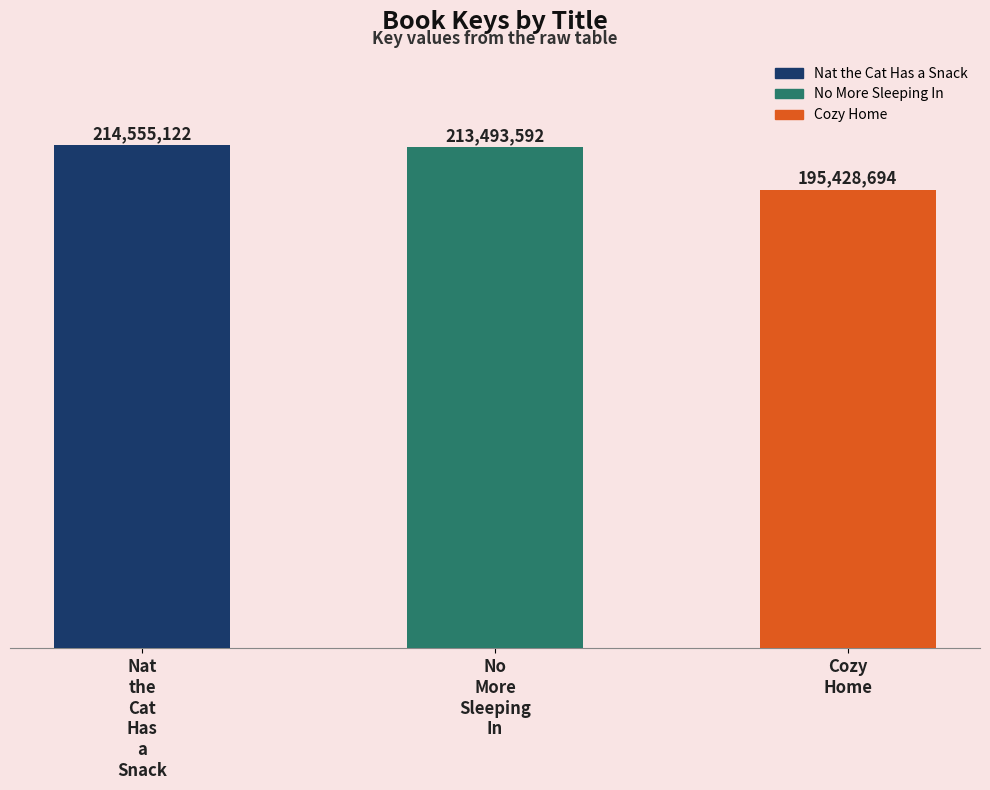

What position from the right is Cozy
Home?

1